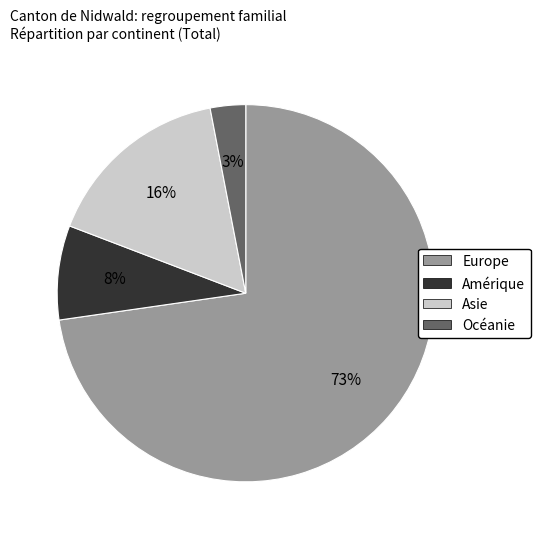

Is there any slice that represents more than half of the pie?

Yes